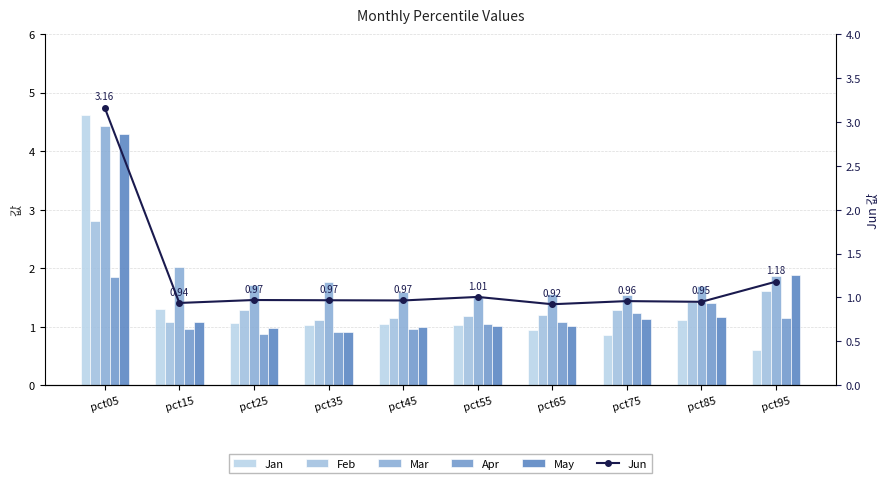

What is the value of the Jun bar at the 3rd from the left?

1.0